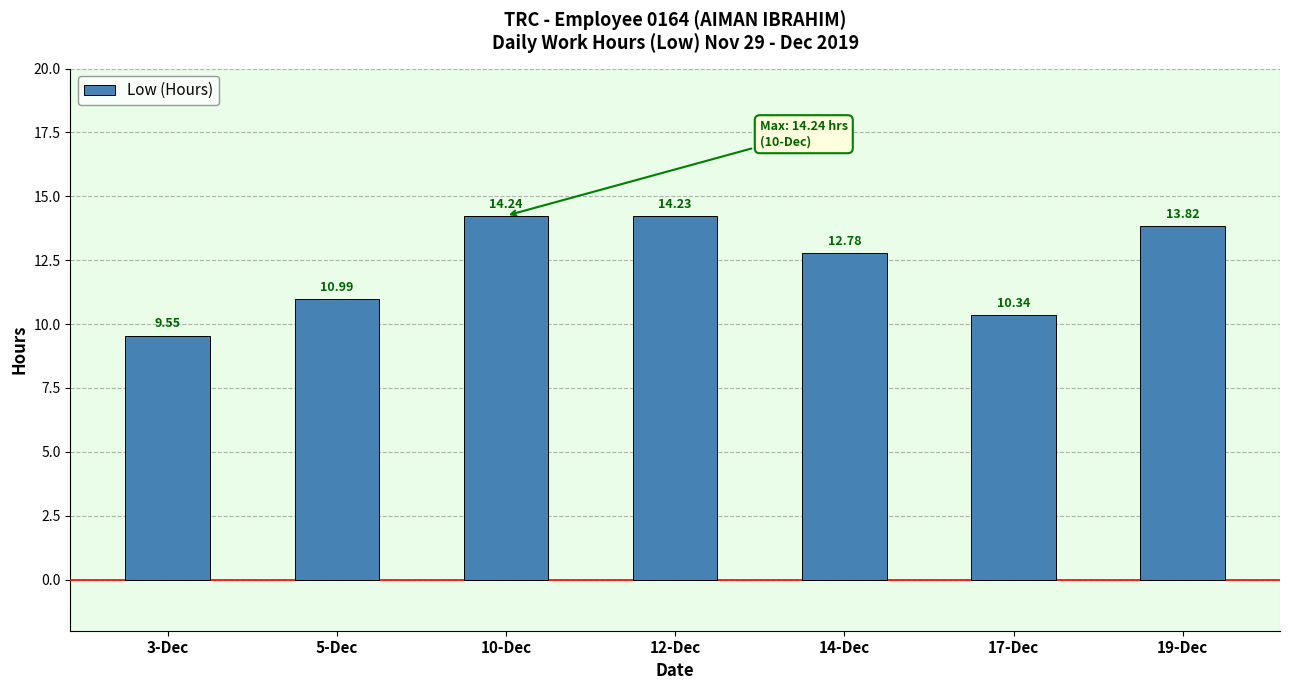

The value at 14-Dec is 12.8. True or false?

True